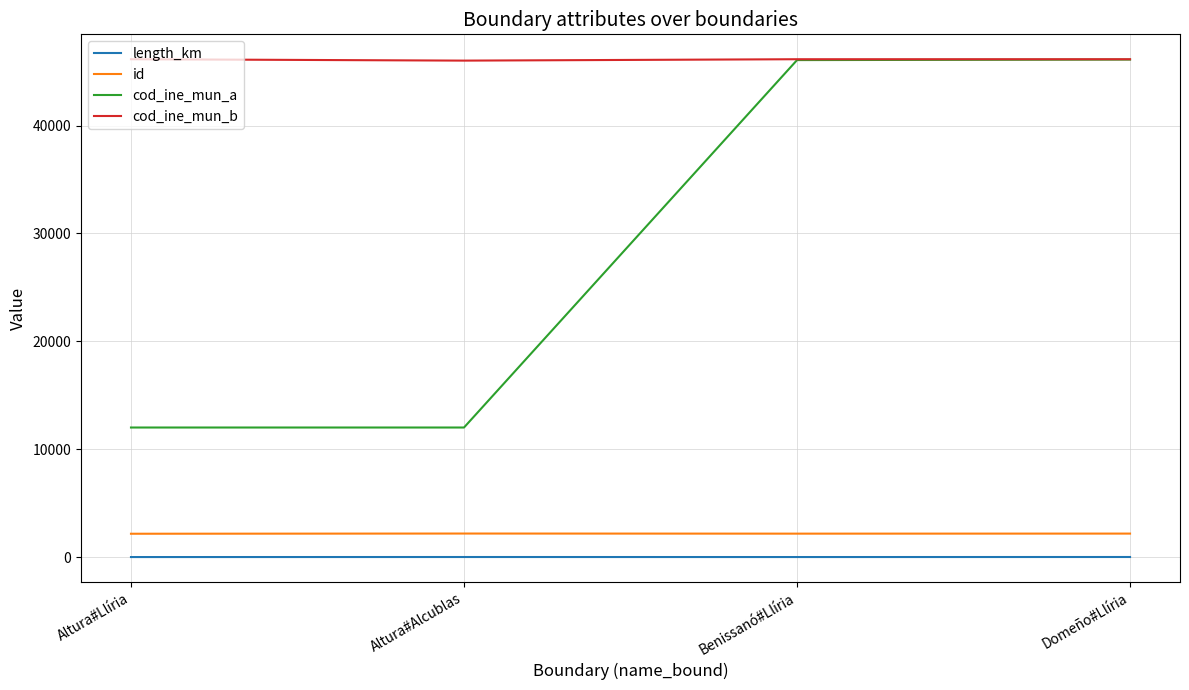

True or false: cod_ine_mun_b has a value of 76016.8 at Domeño#Llíria.

False